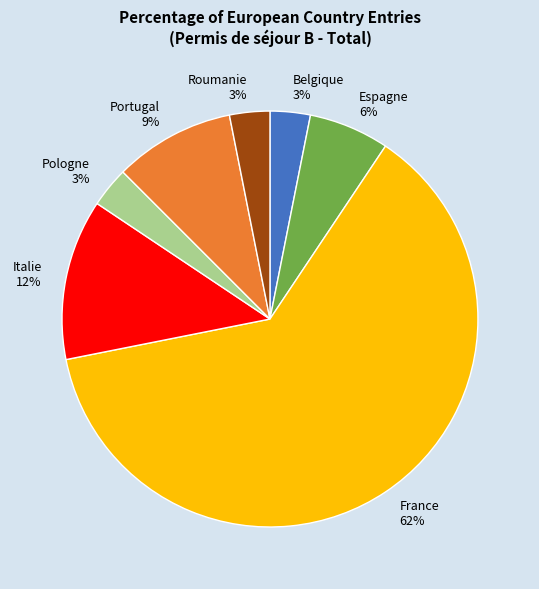

Does Italie represent more than half of the total?

No